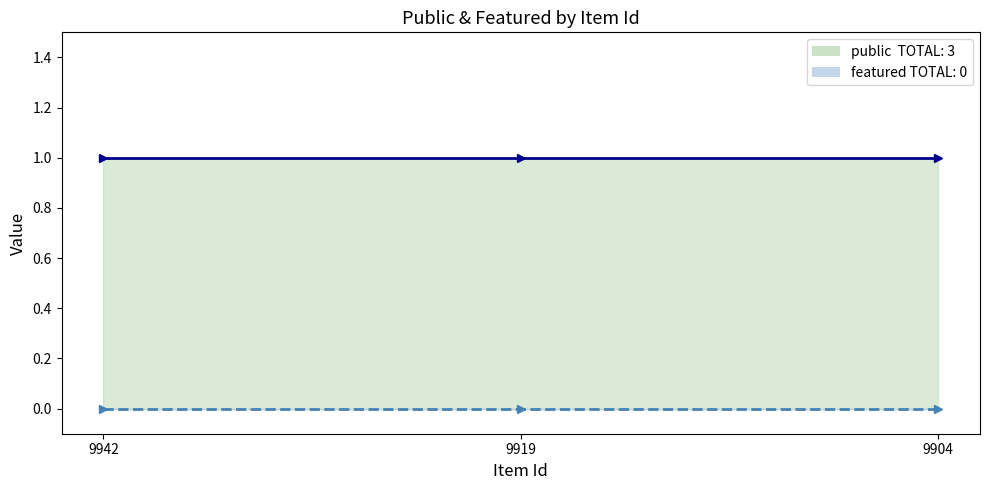

Reading left to right, extract all data points from this chart.

public: 1	1	1
featured: 0	0	0